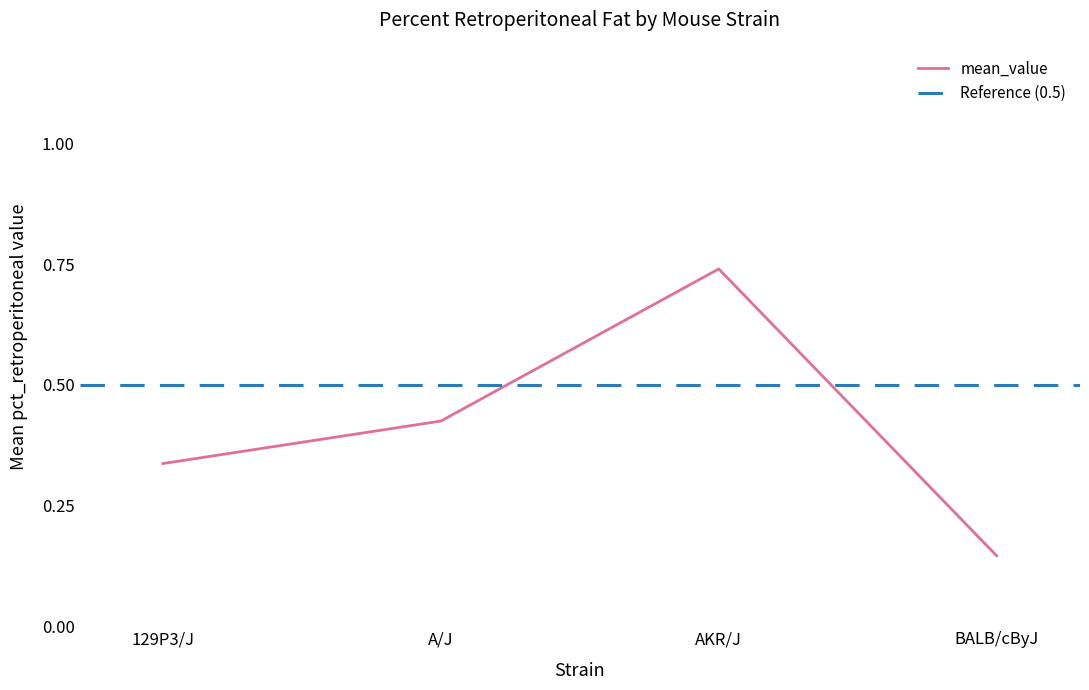

In mean_value, how many points are higher than both neighbors (excluding endpoints)?

1